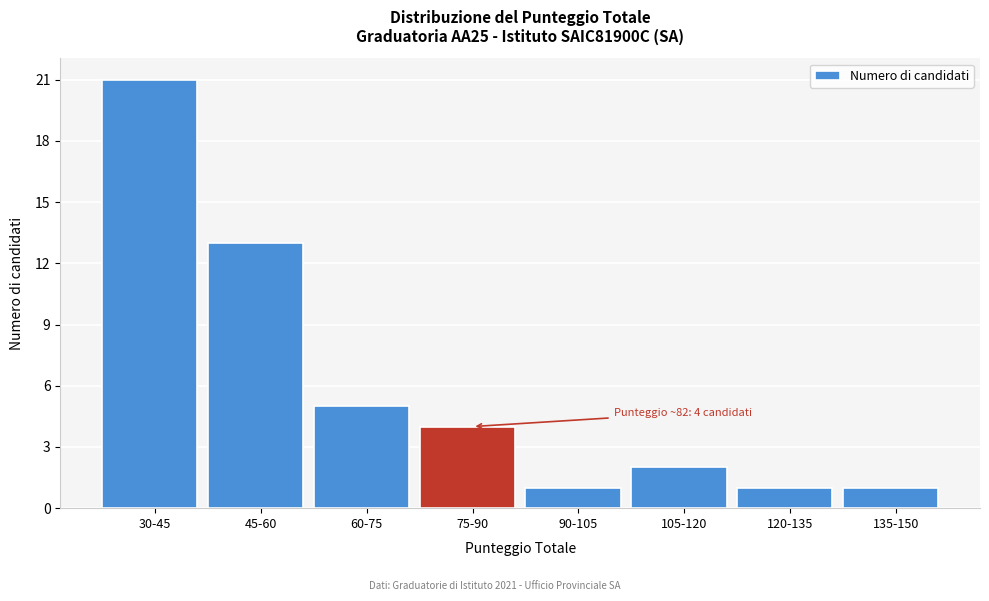

Reading left to right, list all the values displayed in this chart.

30-45=21	45-60=13	60-75=5	75-90=4	90-105=1	105-120=2	120-135=1	135-150=1